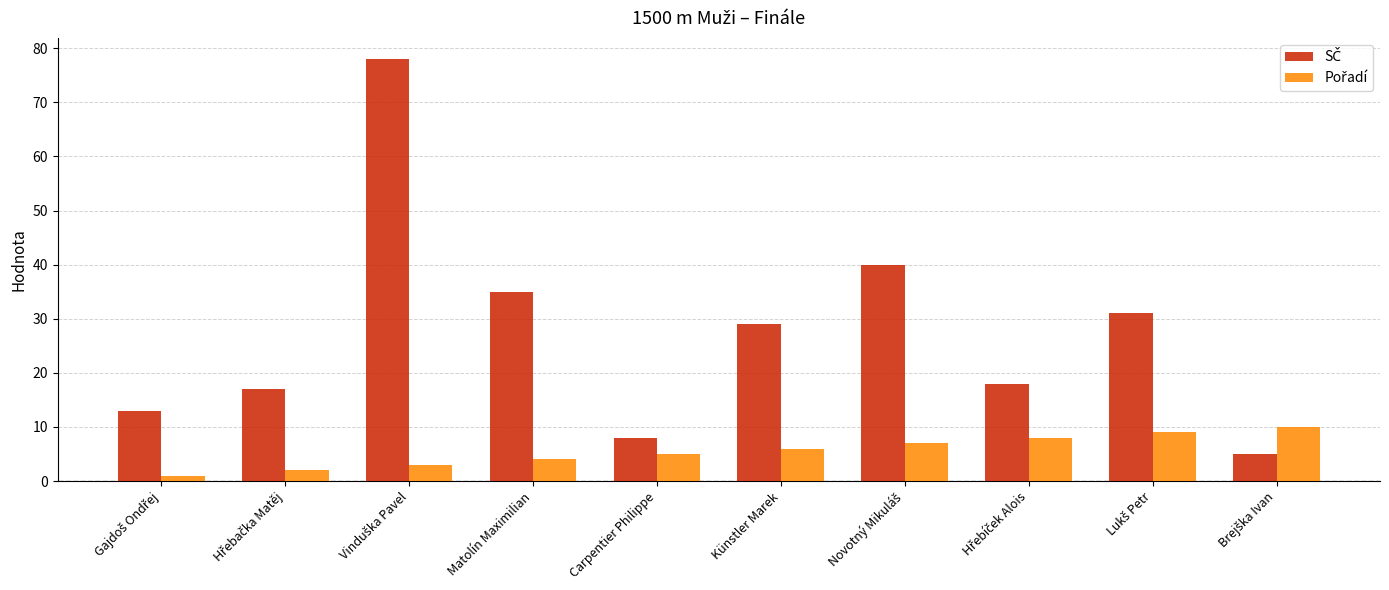

What is the spread (max minus min) of values at Künstler Marek?

23